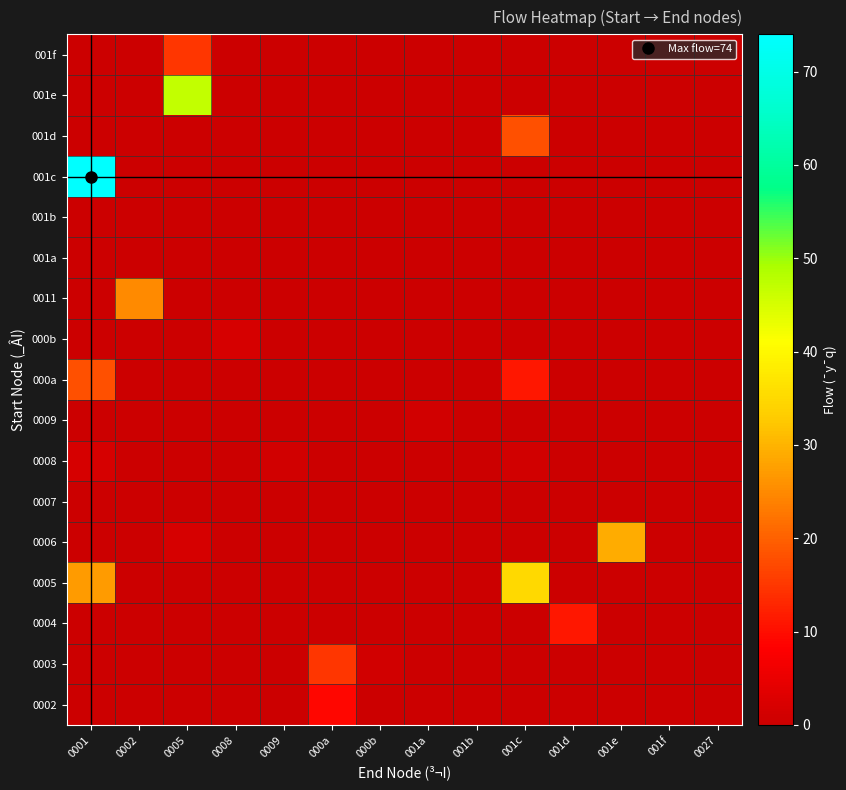

Which label corresponds to the largest value in the chart?

0001